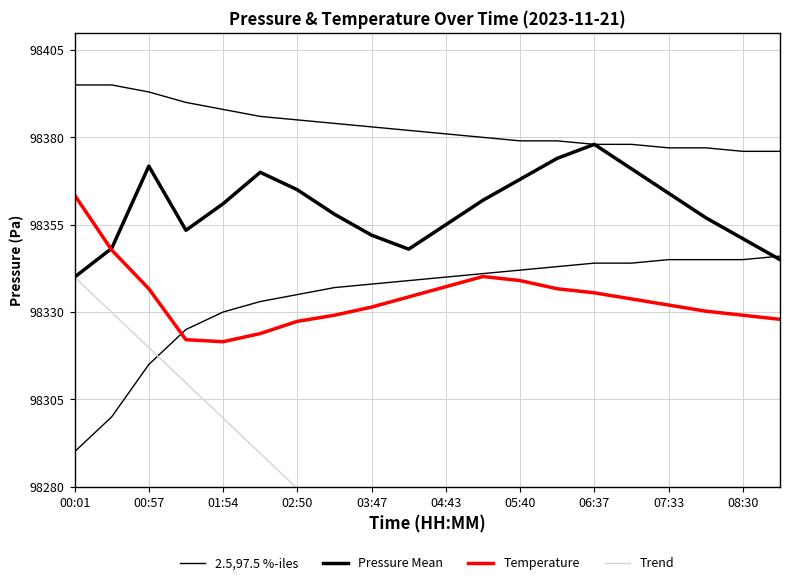

Read the Temperature value at 19.

98327.9